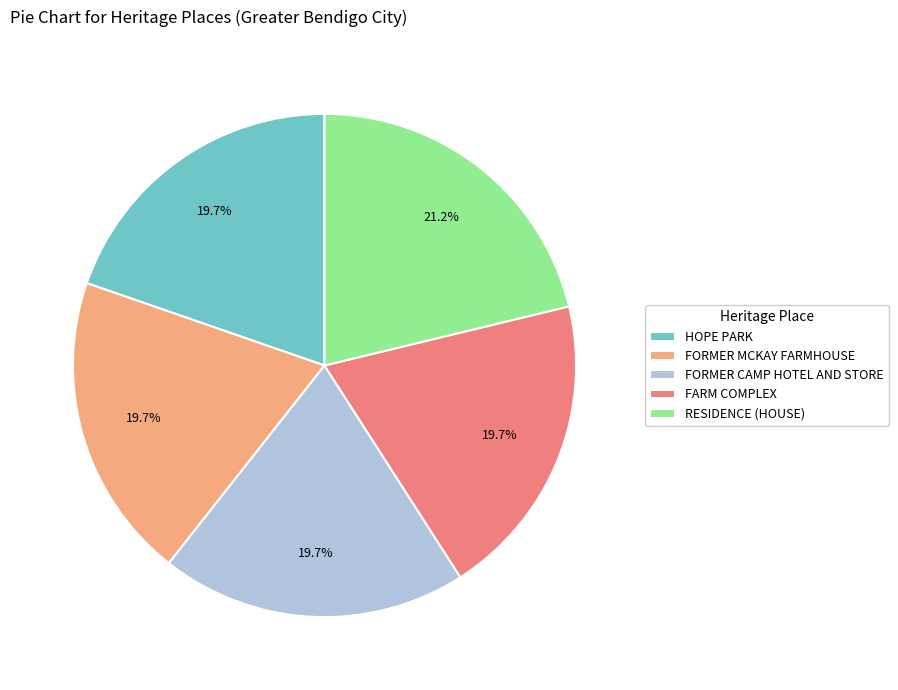

Is there a majority slice in this chart?

No